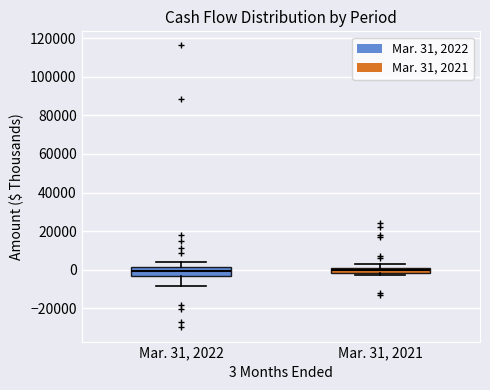

Comparing the boxes themselves (not the whiskers), which one is the tallest?

Mar. 31, 2022